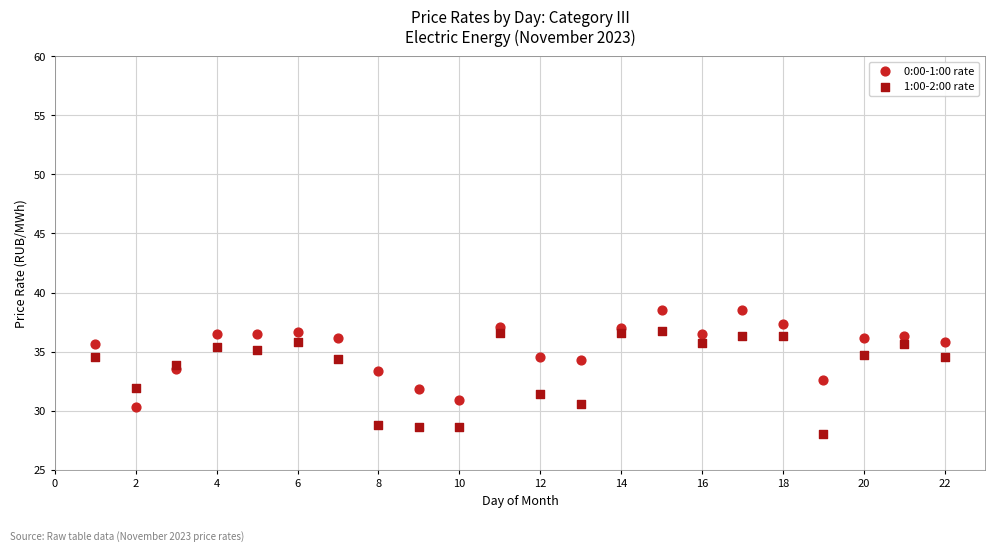

Which series reaches the minimum Y coordinate?

1:00-2:00 rate